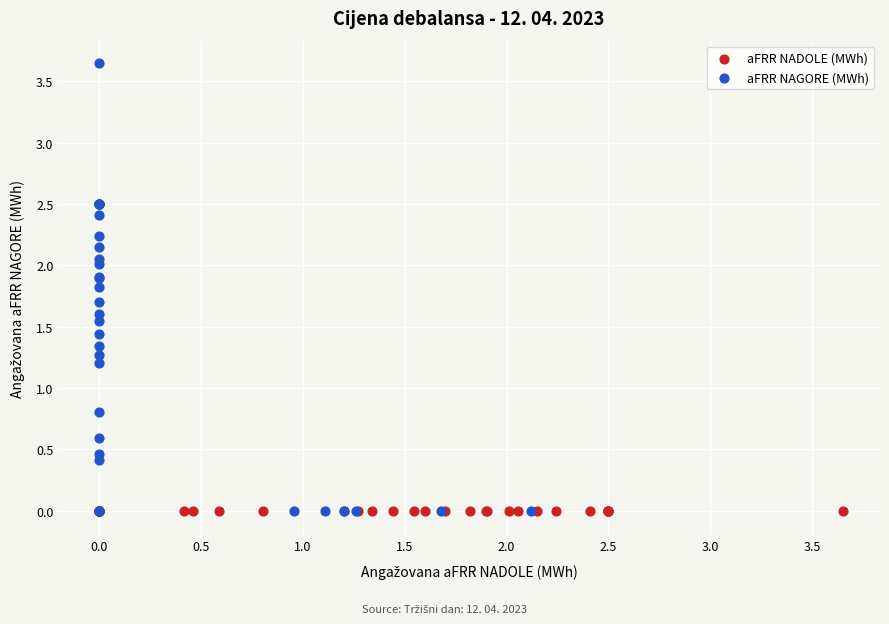

What are all the series names shown in the legend?

aFRR NADOLE (MWh), aFRR NAGORE (MWh)